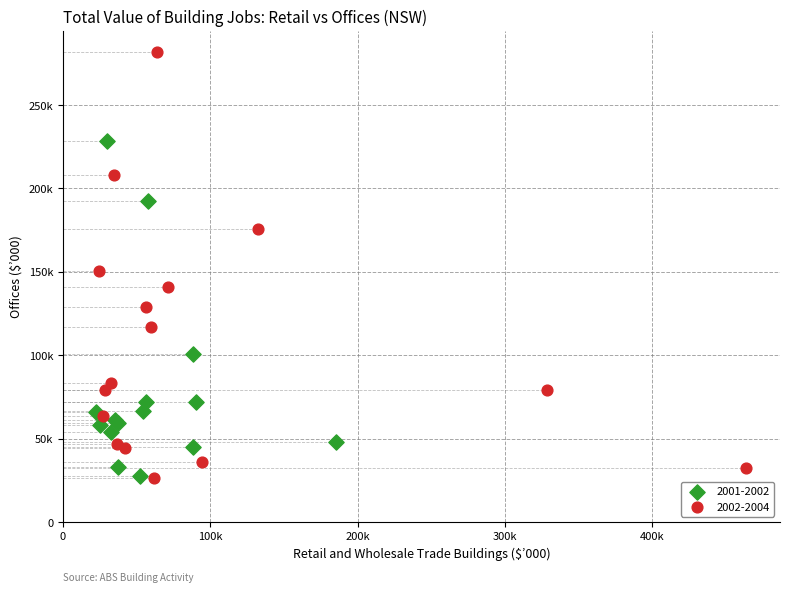

What are all the series names shown in the legend?

2001-2002, 2002-2004